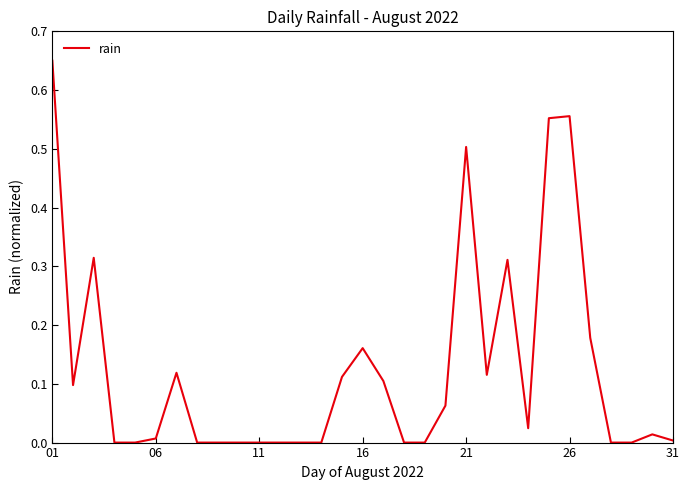

Does the chart have visible grid lines?

No